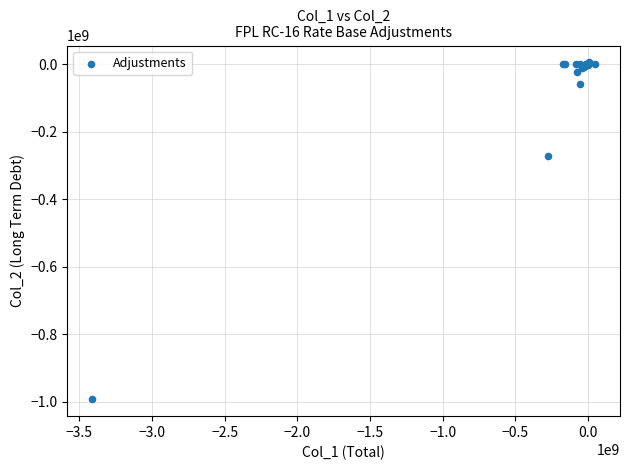

What Y value in the scatter plot is closest to -493758079?

-273143005.2